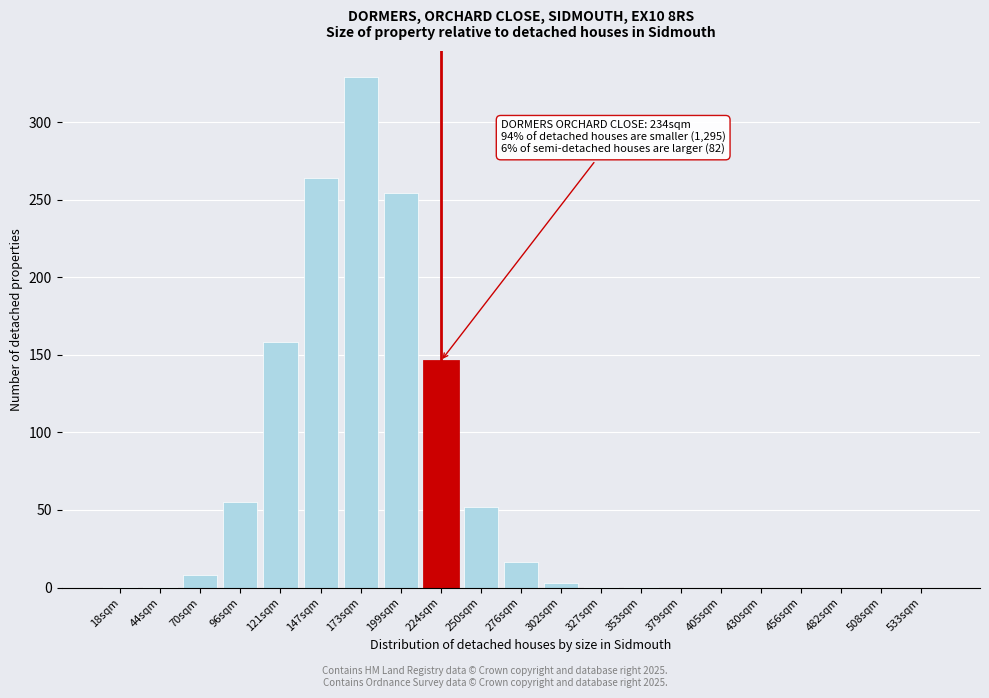

What is the sum of the values at 147sqm and 276sqm?

281.0